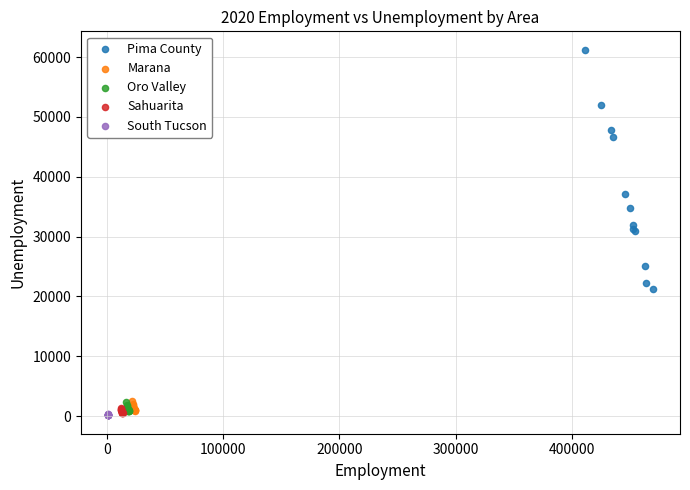

Which series has the largest Y range (max minus min)?

Pima County